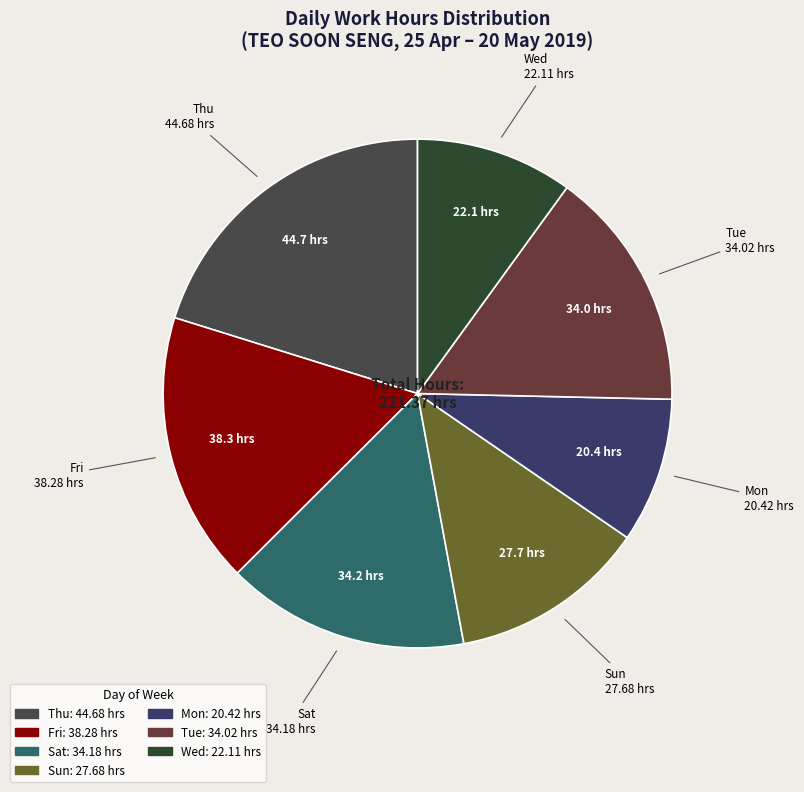

How many slices are in this pie chart?

7